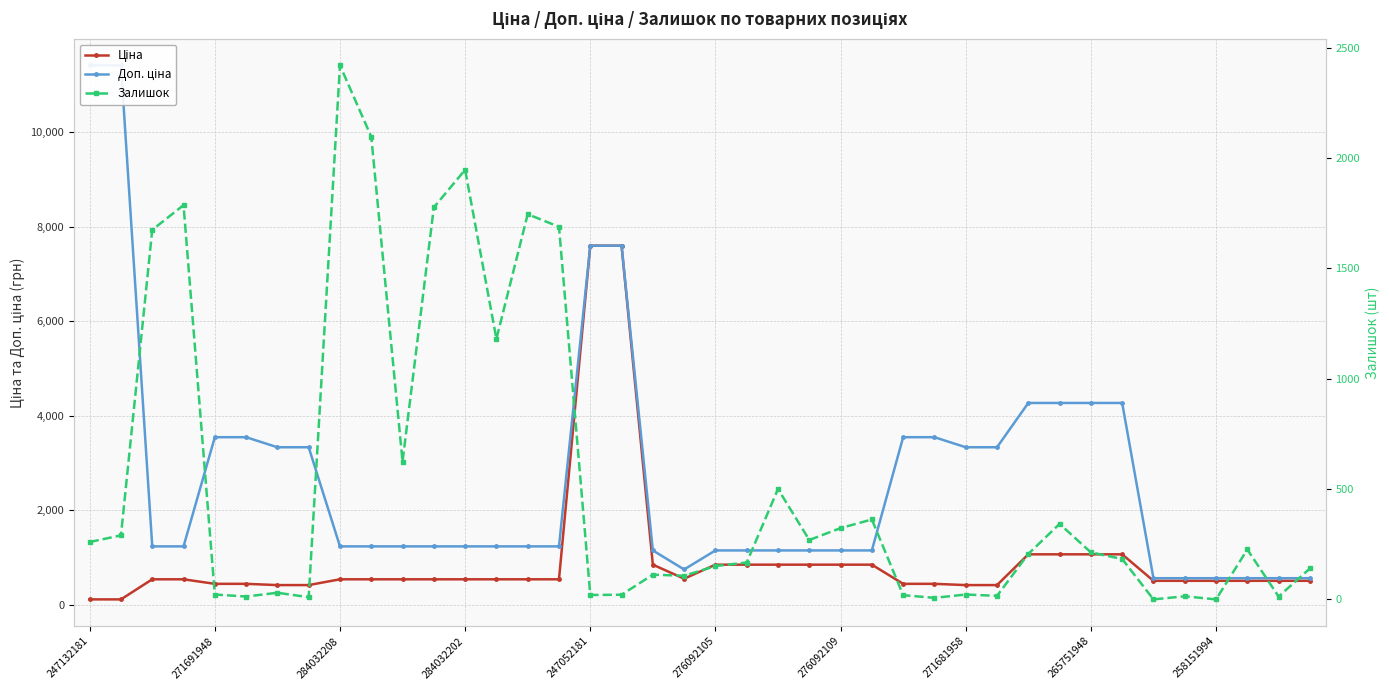

What position from the right is 11?

29